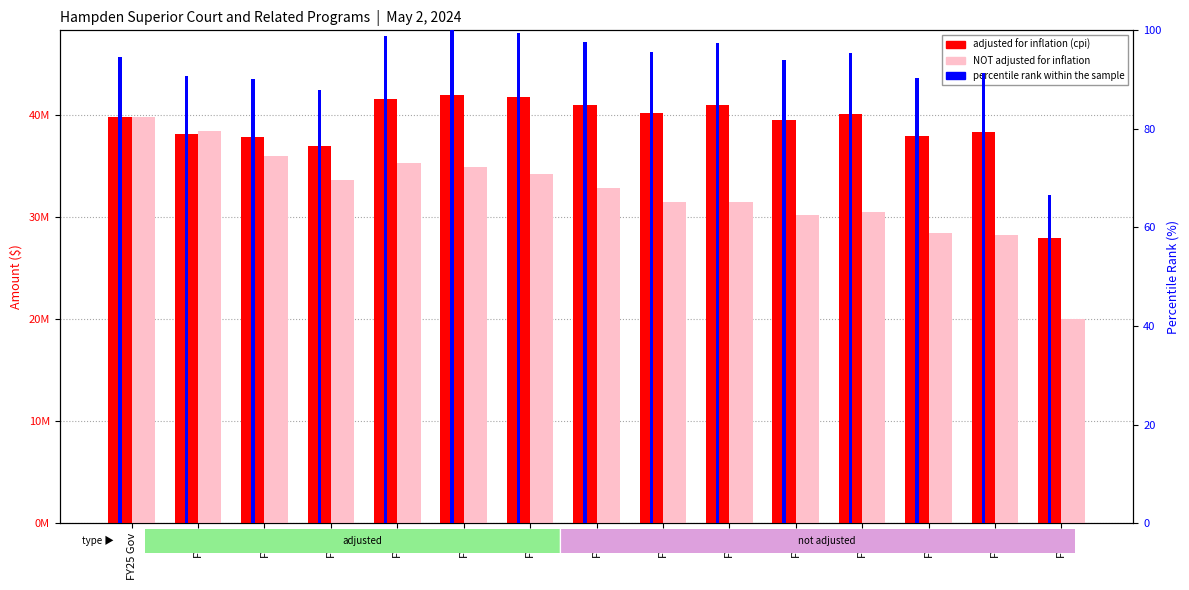

Reading right to left, list all the values displayed in this chart.

adjusted for inflation (cpi): FY11=27968313.0	FY12=38335684.0	FY13=37933722.0	FY14=40079914.0	FY15=39473665.0	FY16=40909407.0	FY17=40158208.0	FY18=40951277.0	FY19=41724732.0	FY20=41970935.0	FY21=41525236.0	FY22=36908473.0	FY23=37837842.0	FY24=38101127.0	FY25 Gov=39732753.0
NOT adjusted for inflation: FY11=19982869.0	FY12=28194577.0	FY13=28369158.0	FY14=30440597.0	FY15=30194667.0	FY16=31500830.0	FY17=31497680.0	FY18=32839737.0	FY19=34153663.0	FY20=34898168.0	FY21=35317910.0	FY22=33640028.0	FY23=35926900.0	FY24=38437953.0	FY25 Gov=39732753.0
percentile rank within the sample: FY11=66.6	FY12=91.3	FY13=90.4	FY14=95.5	FY15=94.1	FY16=97.5	FY17=95.7	FY18=97.6	FY19=99.4	FY20=100.0	FY21=98.9	FY22=87.9	FY23=90.2	FY24=90.8	FY25 Gov=94.7